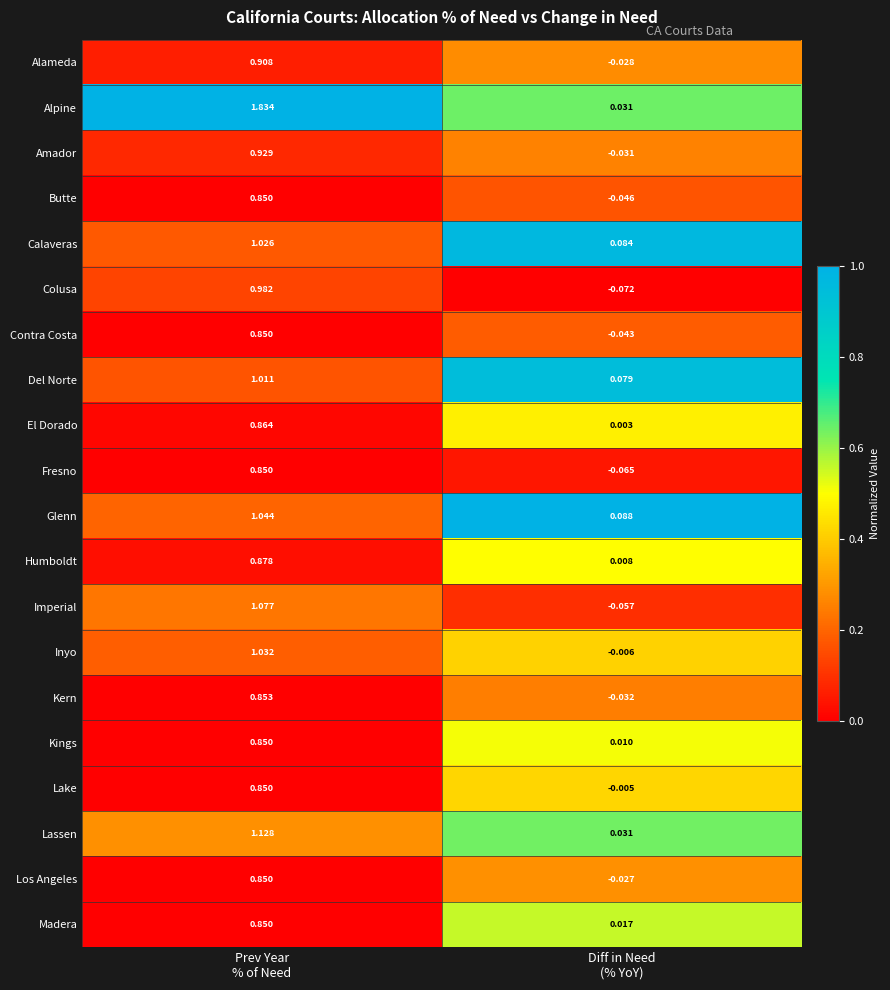

Which series has the widest spread of values?

Alpine